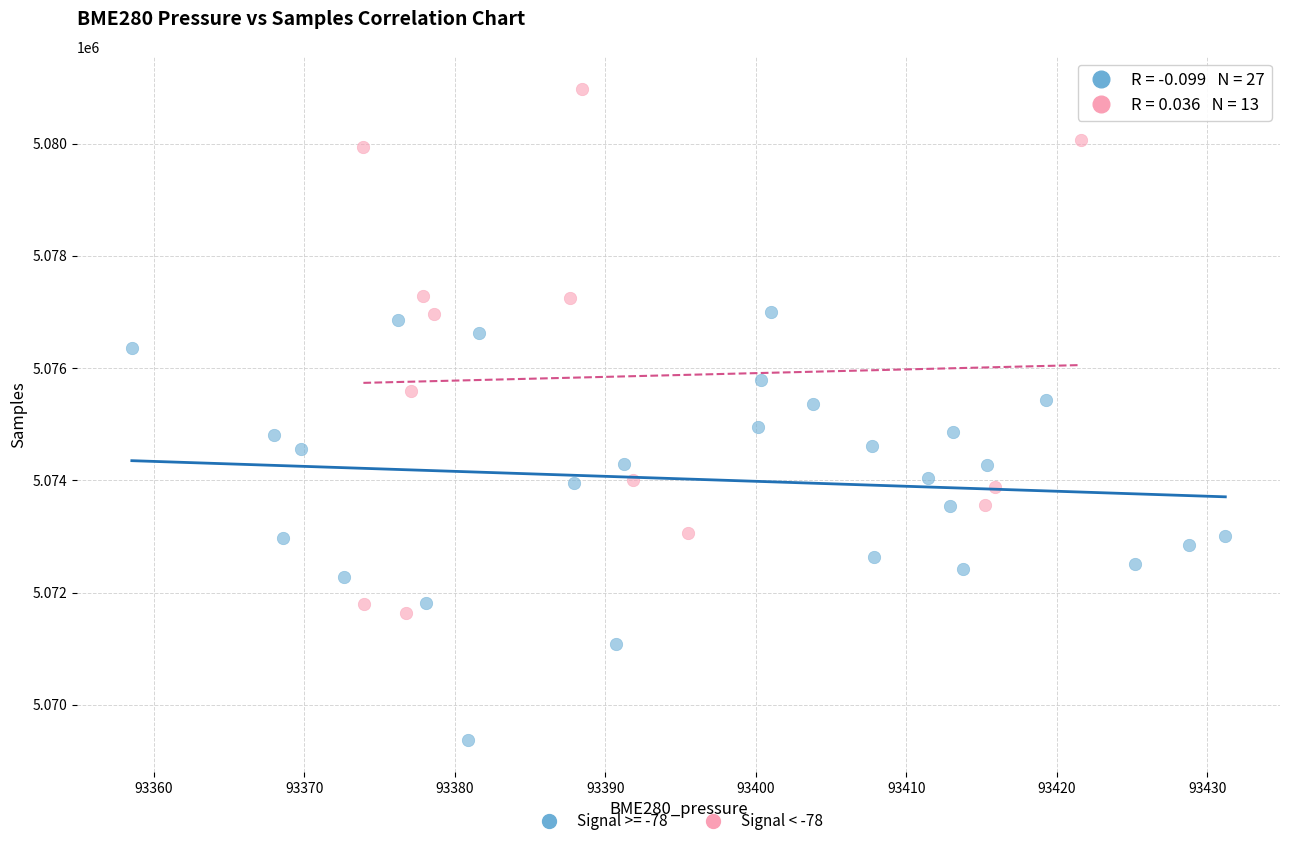

Which series has the largest Y range (max minus min)?

Signal < -78